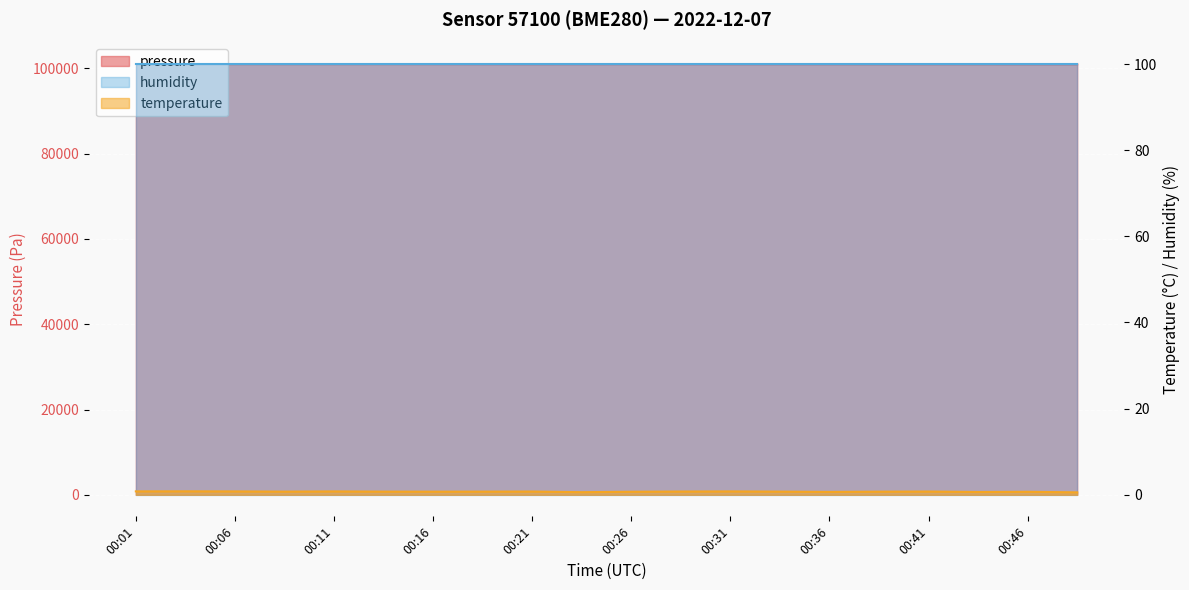

At which category does temperature reach its first local valley?

00:09